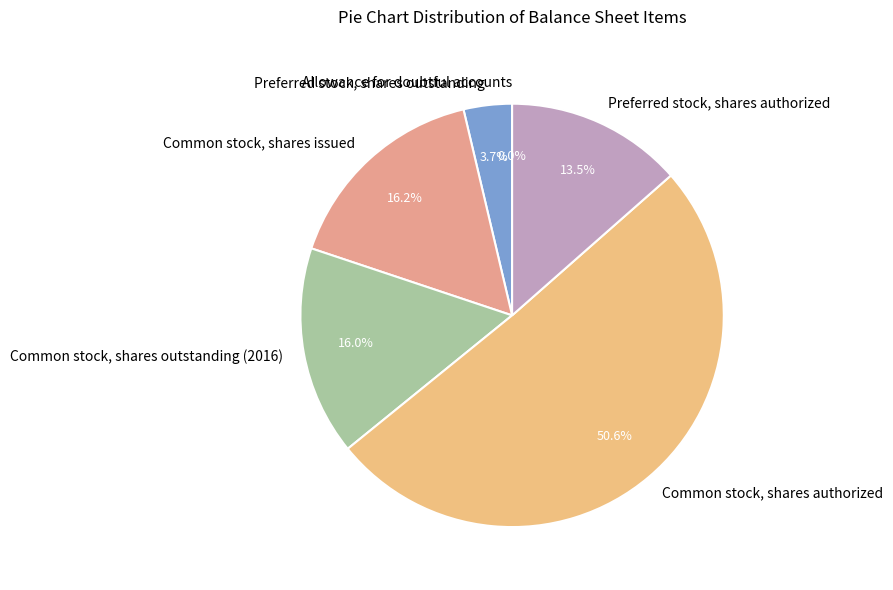

Approximately how many times larger is the value at Common stock, shares outstanding (2016) compared to Preferred stock, shares authorized?

1.2